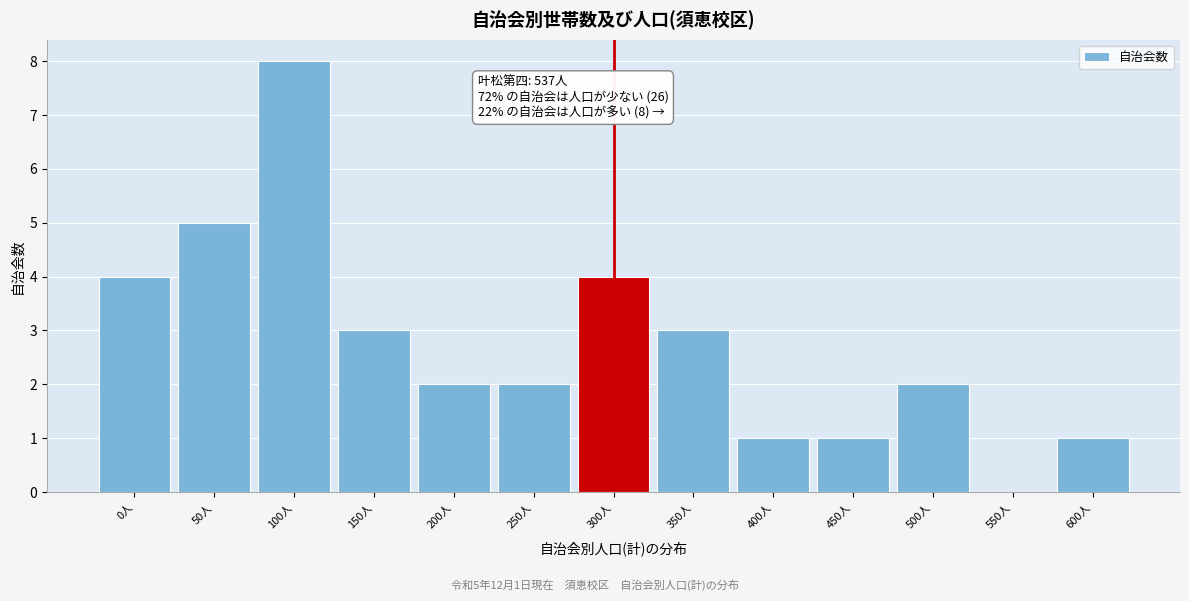

Reading left to right, transcribe all the data shown in this chart.

0人=4	50人=5	100人=8	150人=3	200人=2	250人=2	300人=4	350人=3	400人=1	450人=1	500人=2	550人=0	600人=1